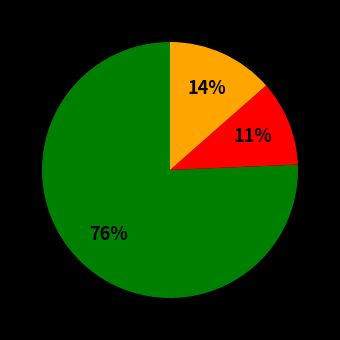

Is there a majority slice in this chart?

Yes